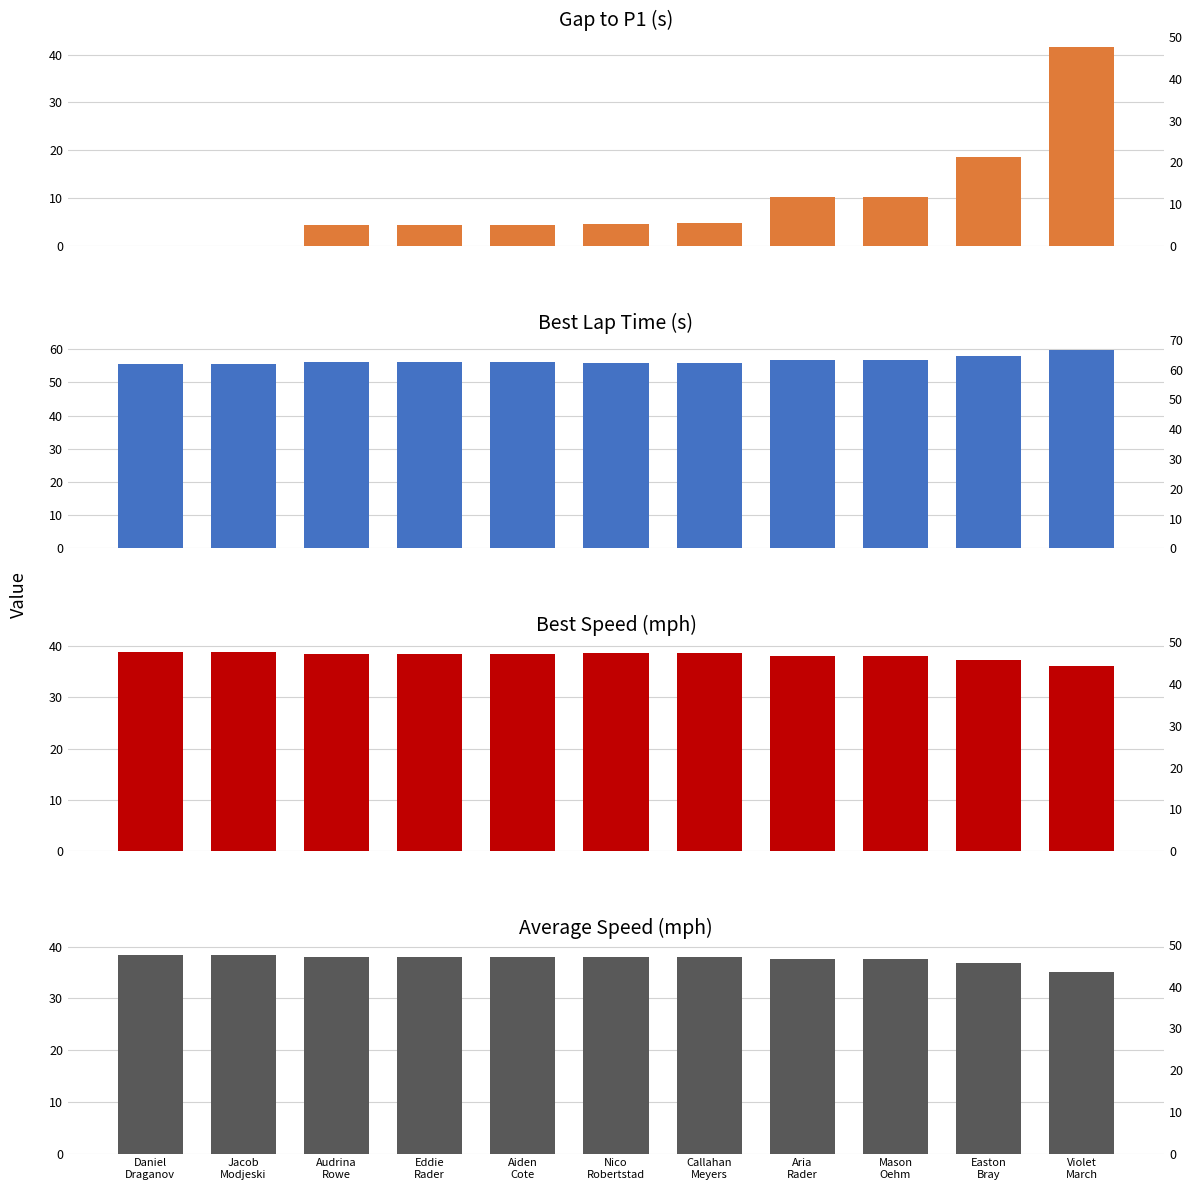

Is the value of Best Lap Time (s) at Audrina
Rowe greater than the value of Gap to P1 (s) at Jacob
Modjeski?

Yes